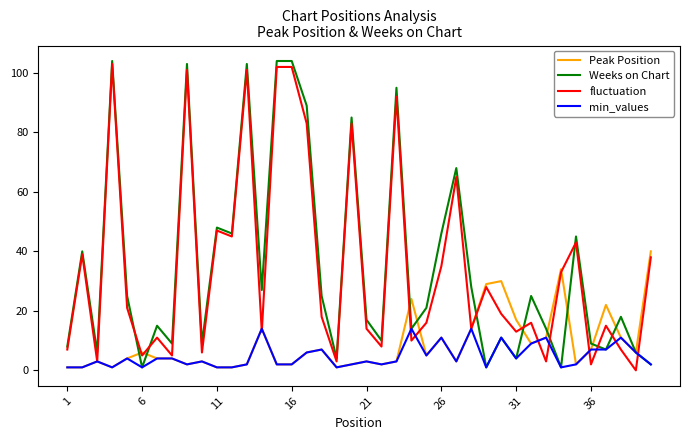

How many lines are shown in the chart?

4